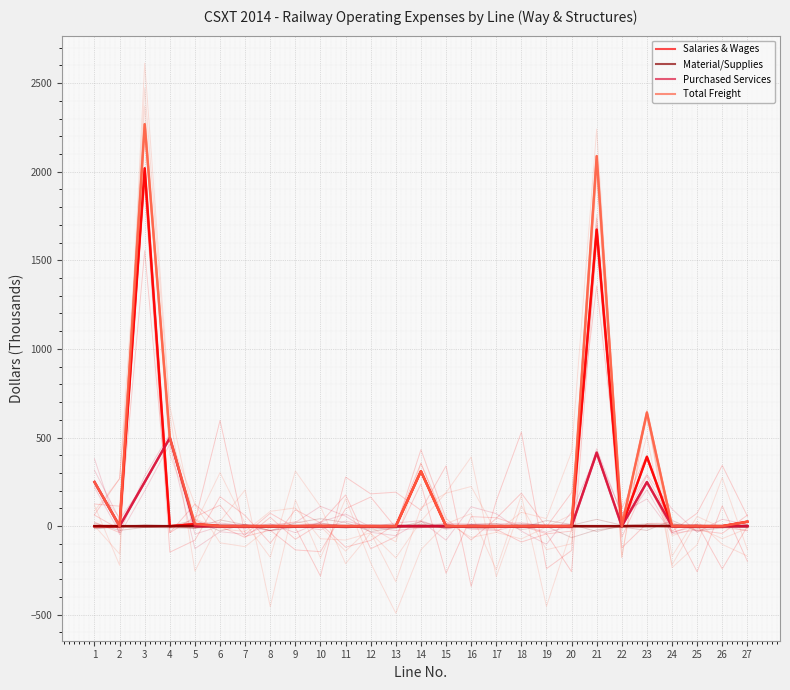

How many positive values does the Material/Supplies series have?

1